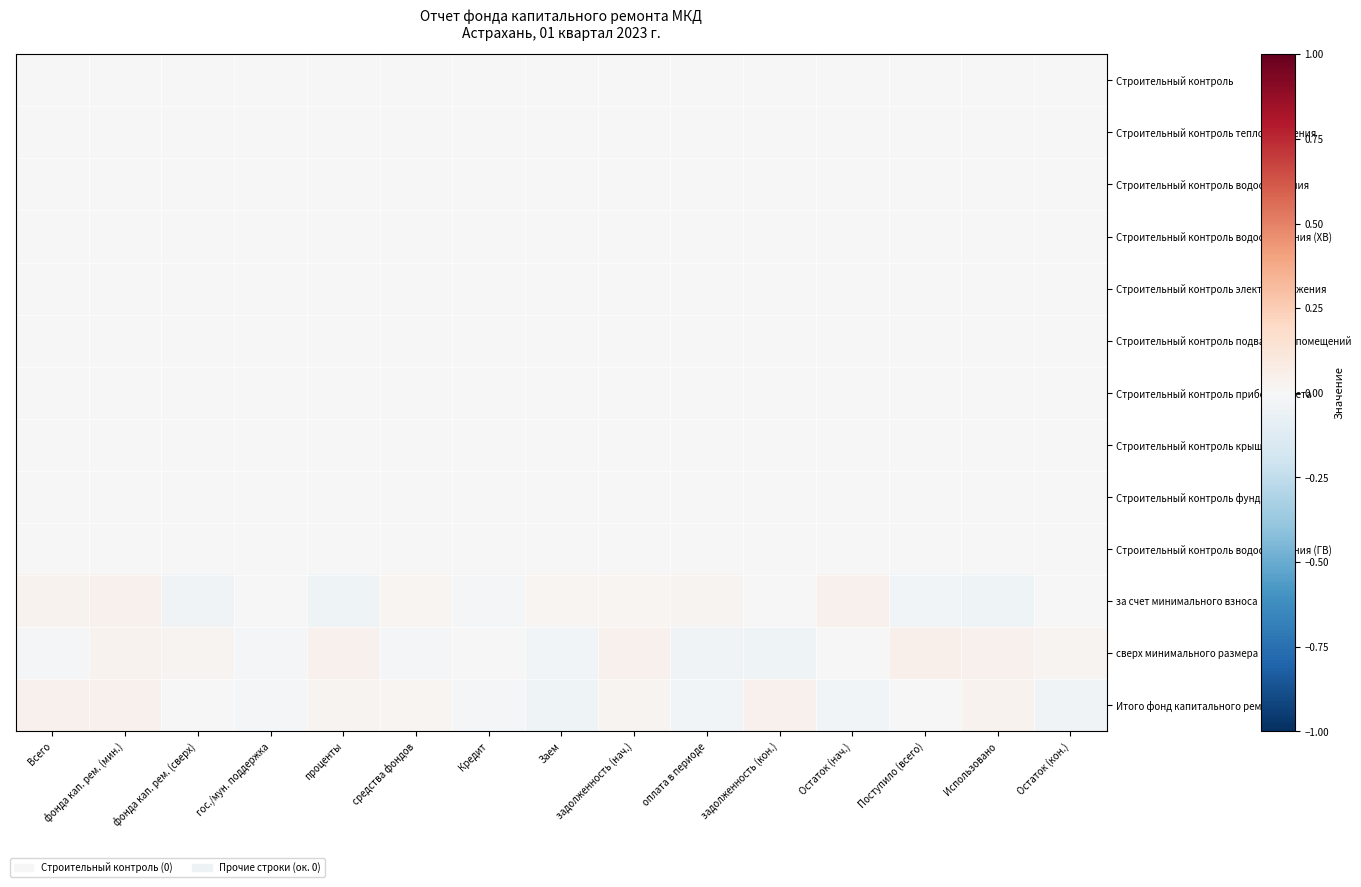

Reading left to right, transcribe all the data shown in this chart.

Строительный контроль: Всего=0.0	фонда кап. рем. (мин.)=0.0	фонда кап. рем. (сверх)=0.0	гос./мун. поддержка=0.0	проценты=0.0	средства фондов=0.0	Кредит=0.0	Заем=0.0	задолженность (нач.)=0.0	оплата в периоде=0.0	задолженность (кон.)=0.0	Остаток (нач.)=0.0	Поступило (всего)=0.0	Использовано=0.0	Остаток (кон.)=0.0
Строительный контроль теплоснабжения: Всего=0.0	фонда кап. рем. (мин.)=0.0	фонда кап. рем. (сверх)=0.0	гос./мун. поддержка=0.0	проценты=0.0	средства фондов=0.0	Кредит=0.0	Заем=0.0	задолженность (нач.)=0.0	оплата в периоде=0.0	задолженность (кон.)=0.0	Остаток (нач.)=0.0	Поступило (всего)=0.0	Использовано=0.0	Остаток (кон.)=0.0
Строительный контроль водоотведения: Всего=0.0	фонда кап. рем. (мин.)=0.0	фонда кап. рем. (сверх)=0.0	гос./мун. поддержка=0.0	проценты=0.0	средства фондов=0.0	Кредит=0.0	Заем=0.0	задолженность (нач.)=0.0	оплата в периоде=0.0	задолженность (кон.)=0.0	Остаток (нач.)=0.0	Поступило (всего)=0.0	Использовано=0.0	Остаток (кон.)=0.0
Строительный контроль водоснабжения (ХВ): Всего=0.0	фонда кап. рем. (мин.)=0.0	фонда кап. рем. (сверх)=0.0	гос./мун. поддержка=0.0	проценты=0.0	средства фондов=0.0	Кредит=0.0	Заем=0.0	задолженность (нач.)=0.0	оплата в периоде=0.0	задолженность (кон.)=0.0	Остаток (нач.)=0.0	Поступило (всего)=0.0	Использовано=0.0	Остаток (кон.)=0.0
Строительный контроль электроснабжения: Всего=0.0	фонда кап. рем. (мин.)=0.0	фонда кап. рем. (сверх)=0.0	гос./мун. поддержка=0.0	проценты=0.0	средства фондов=0.0	Кредит=0.0	Заем=0.0	задолженность (нач.)=0.0	оплата в периоде=0.0	задолженность (кон.)=0.0	Остаток (нач.)=0.0	Поступило (всего)=0.0	Использовано=0.0	Остаток (кон.)=0.0
Строительный контроль подвальных помещений: Всего=0.0	фонда кап. рем. (мин.)=0.0	фонда кап. рем. (сверх)=0.0	гос./мун. поддержка=0.0	проценты=0.0	средства фондов=0.0	Кредит=0.0	Заем=0.0	задолженность (нач.)=0.0	оплата в периоде=0.0	задолженность (кон.)=0.0	Остаток (нач.)=0.0	Поступило (всего)=0.0	Использовано=0.0	Остаток (кон.)=0.0
Строительный контроль приборов учета: Всего=0.0	фонда кап. рем. (мин.)=0.0	фонда кап. рем. (сверх)=0.0	гос./мун. поддержка=0.0	проценты=0.0	средства фондов=0.0	Кредит=0.0	Заем=0.0	задолженность (нач.)=0.0	оплата в периоде=0.0	задолженность (кон.)=0.0	Остаток (нач.)=0.0	Поступило (всего)=0.0	Использовано=0.0	Остаток (кон.)=0.0
Строительный контроль крыши: Всего=0.0	фонда кап. рем. (мин.)=0.0	фонда кап. рем. (сверх)=0.0	гос./мун. поддержка=0.0	проценты=0.0	средства фондов=0.0	Кредит=0.0	Заем=0.0	задолженность (нач.)=0.0	оплата в периоде=0.0	задолженность (кон.)=0.0	Остаток (нач.)=0.0	Поступило (всего)=0.0	Использовано=0.0	Остаток (кон.)=0.0
Строительный контроль фундамента: Всего=0.0	фонда кап. рем. (мин.)=0.0	фонда кап. рем. (сверх)=0.0	гос./мун. поддержка=0.0	проценты=0.0	средства фондов=0.0	Кредит=0.0	Заем=0.0	задолженность (нач.)=0.0	оплата в периоде=0.0	задолженность (кон.)=0.0	Остаток (нач.)=0.0	Поступило (всего)=0.0	Использовано=0.0	Остаток (кон.)=0.0
Строительный контроль водоснабжения (ГВ): Всего=0.0	фонда кап. рем. (мин.)=0.0	фонда кап. рем. (сверх)=0.0	гос./мун. поддержка=0.0	проценты=0.0	средства фондов=0.0	Кредит=0.0	Заем=0.0	задолженность (нач.)=0.0	оплата в периоде=0.0	задолженность (кон.)=0.0	Остаток (нач.)=0.0	Поступило (всего)=0.0	Использовано=0.0	Остаток (кон.)=0.0
за счет минимального взноса: Всего=0.0	фонда кап. рем. (мин.)=0.0	фонда кап. рем. (сверх)=-0.0	гос./мун. поддержка=0.0	проценты=-0.0	средства фондов=0.0	Кредит=-0.0	Заем=0.0	задолженность (нач.)=0.0	оплата в периоде=0.0	задолженность (кон.)=0.0	Остаток (нач.)=0.0	Поступило (всего)=-0.0	Использовано=-0.0	Остаток (кон.)=0.0
сверх минимального размера взноса: Всего=-0.0	фонда кап. рем. (мин.)=0.0	фонда кап. рем. (сверх)=0.0	гос./мун. поддержка=-0.0	проценты=0.0	средства фондов=-0.0	Кредит=0.0	Заем=-0.0	задолженность (нач.)=0.0	оплата в периоде=-0.0	задолженность (кон.)=-0.0	Остаток (нач.)=0.0	Поступило (всего)=0.0	Использовано=0.0	Остаток (кон.)=0.0
Итого фонд капитального ремонта: Всего=0.0	фонда кап. рем. (мин.)=0.0	фонда кап. рем. (сверх)=0.0	гос./мун. поддержка=-0.0	проценты=0.0	средства фондов=0.0	Кредит=-0.0	Заем=-0.0	задолженность (нач.)=0.0	оплата в периоде=-0.0	задолженность (кон.)=0.0	Остаток (нач.)=-0.0	Поступило (всего)=0.0	Использовано=0.0	Остаток (кон.)=-0.0